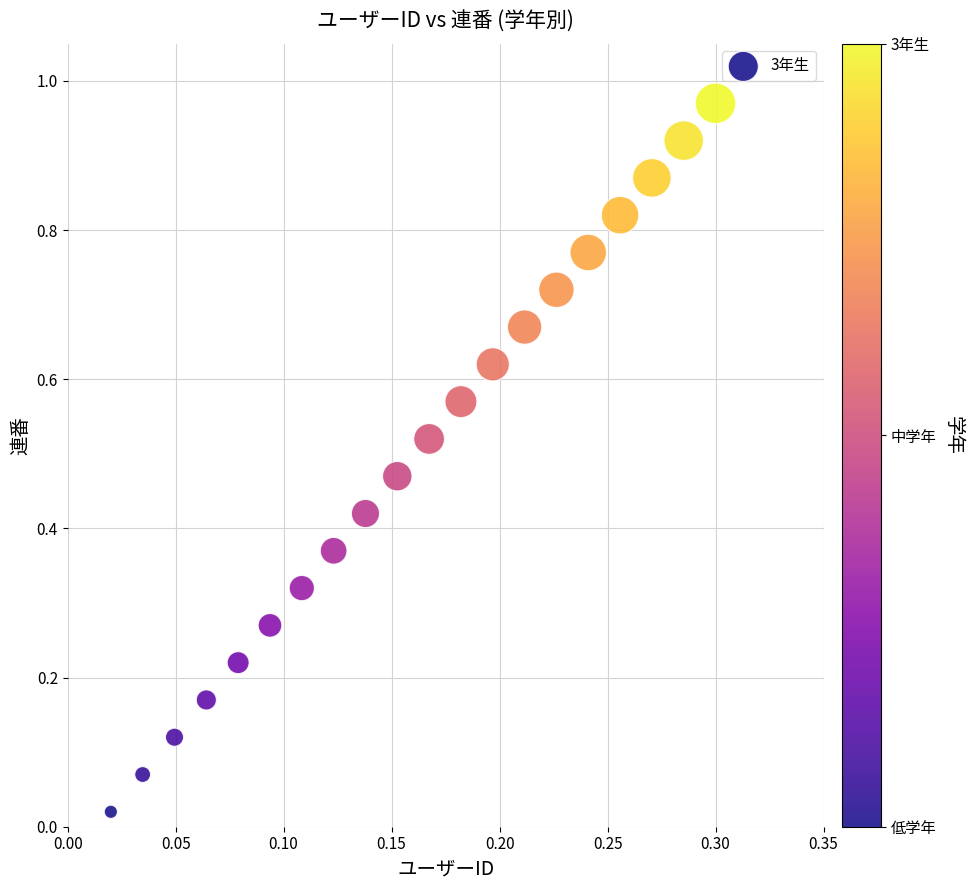

Count the number of points in this scatter plot.

20